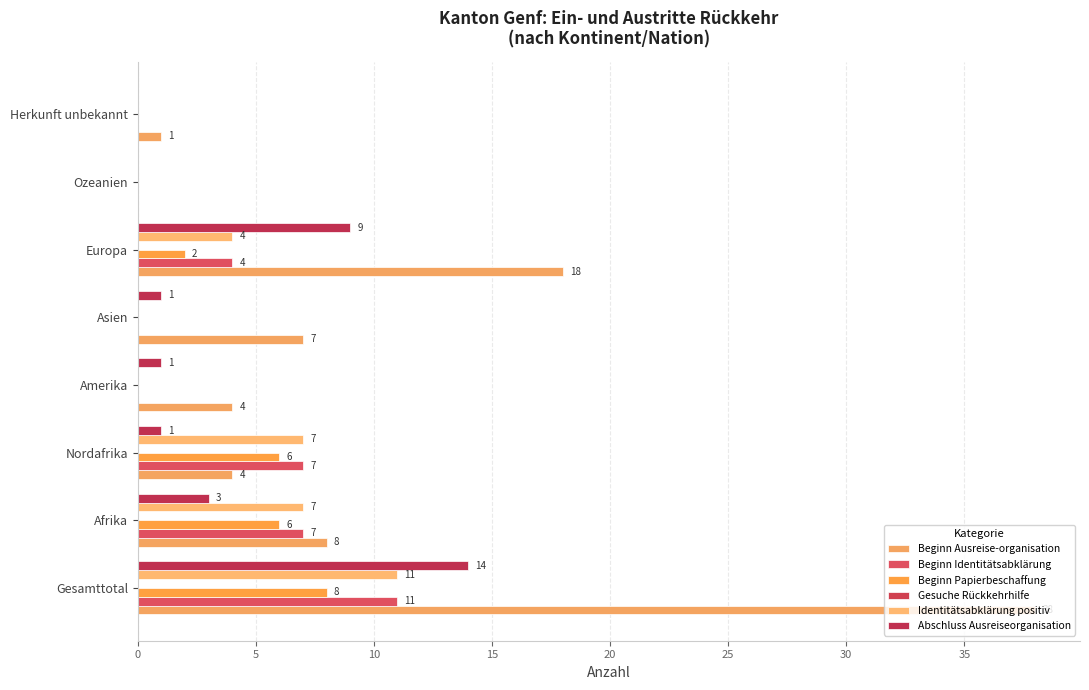

Which series has the largest total across all categories?

Beginn Ausreise-organisation